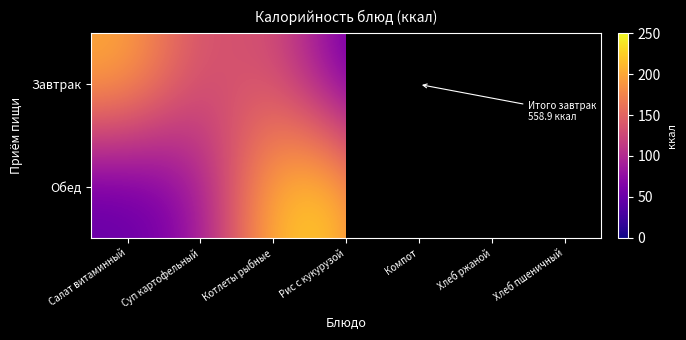

What is the difference between the second highest and minimum values in the Обед series?

180.3